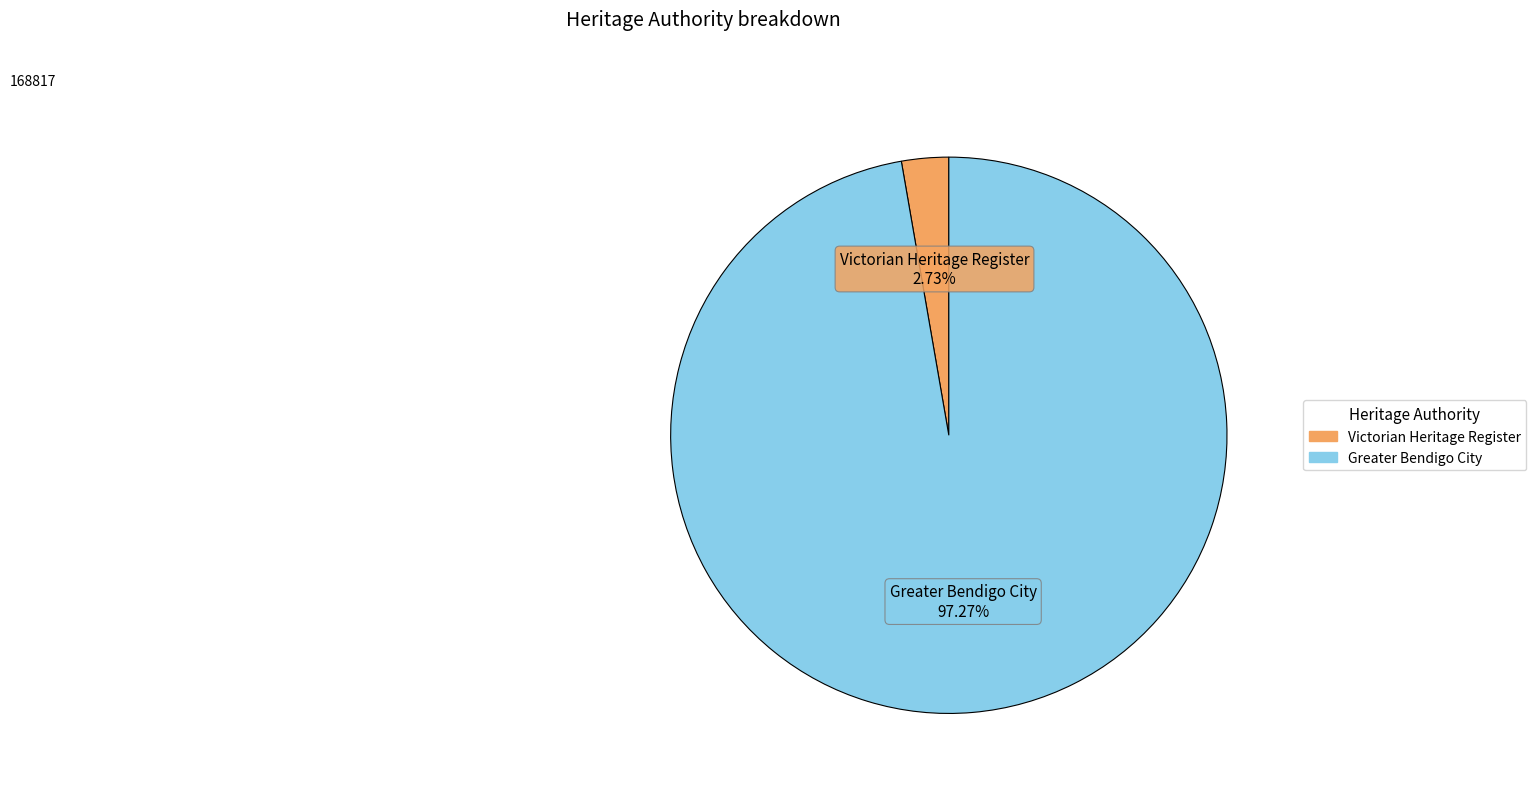

Which category accounts for the majority?

Greater Bendigo City